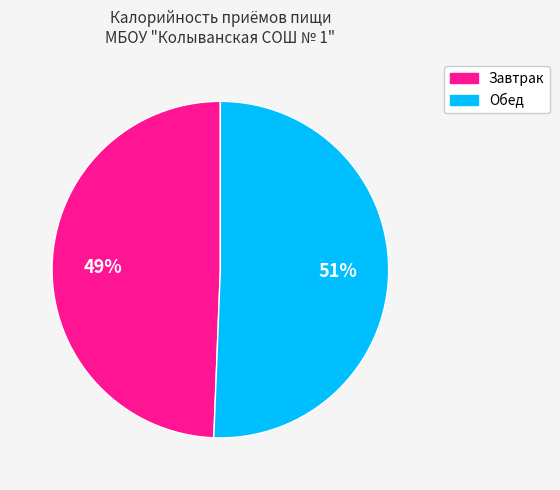

Which slice is the smallest?

Завтрак